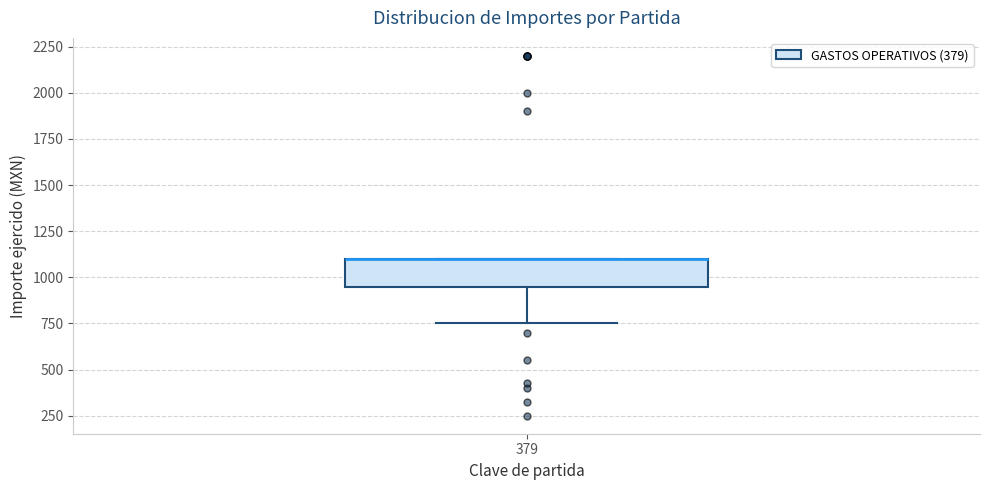

Transcribe this box plot: give where the median line is, the range the box spans, and where the two whiskers end, as read against the y-axis. The values are not printed on the chart, so give them approximately, as read against the axis.

median 1100 (drawn on the box's upper edge), box 950 to 1100, whiskers 750 to 1100